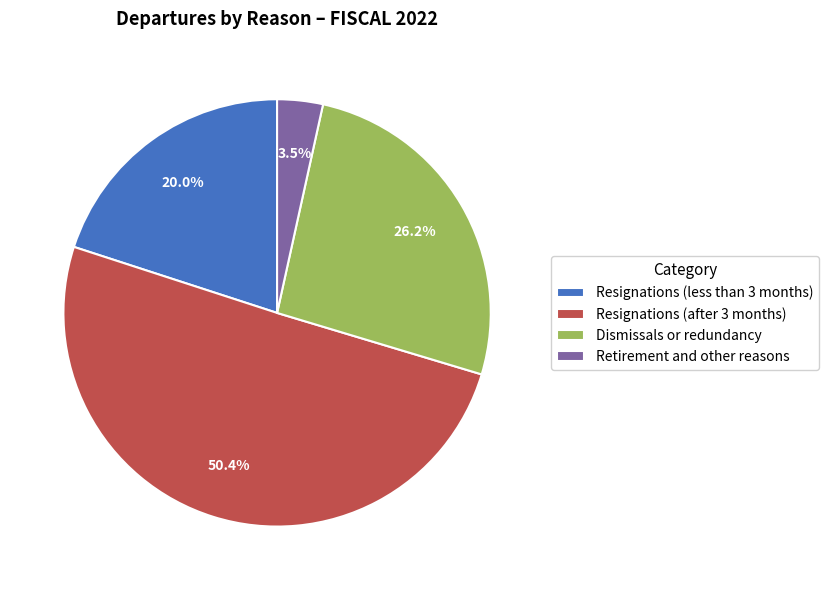

What is the ratio of the value at Resignations (less than 3 months) to the value at Dismissals or redundancy?

0.8